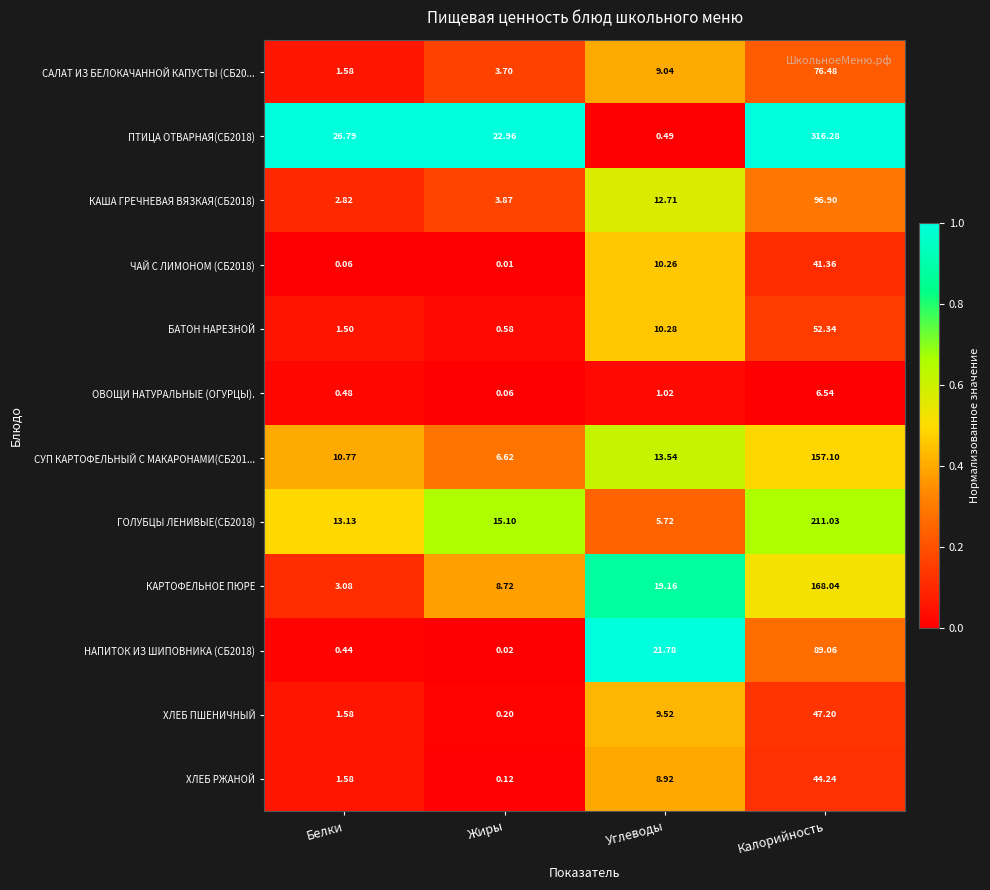

List the labels in order of СУП КАРТОФЕЛЬНЫЙ С МАКАРОНАМИ(СБ201... value, largest first.

Калорийность, Углеводы, Белки, Жиры